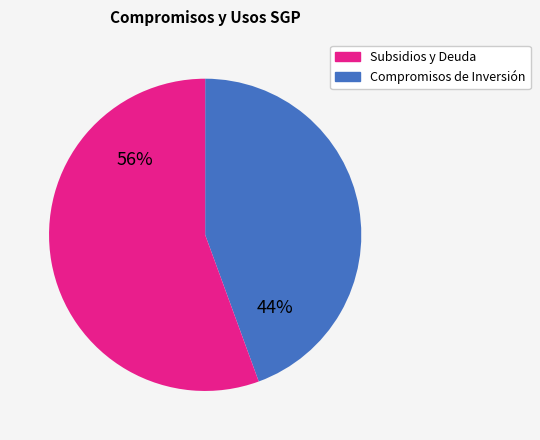

Count the number of slices in the pie.

2